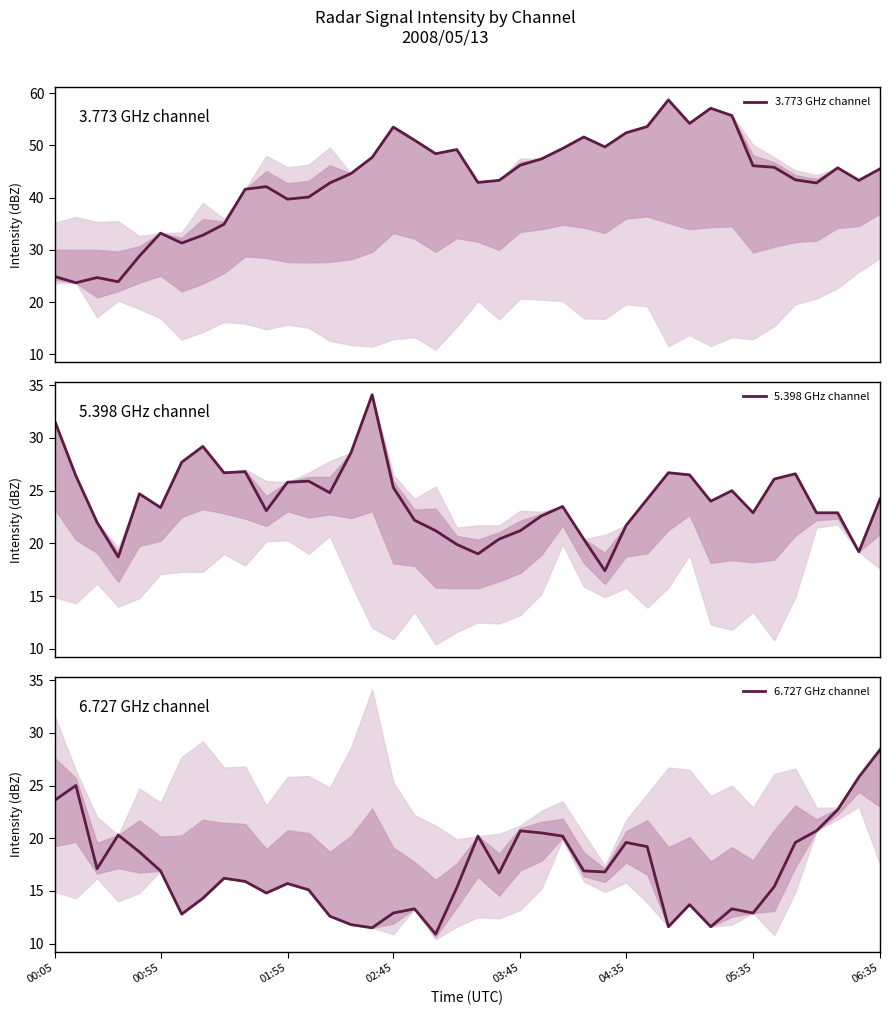

Rank the series by their maximum value, from lowest to highest.

6.727 GHz channel, 5.398 GHz channel, 3.773 GHz channel